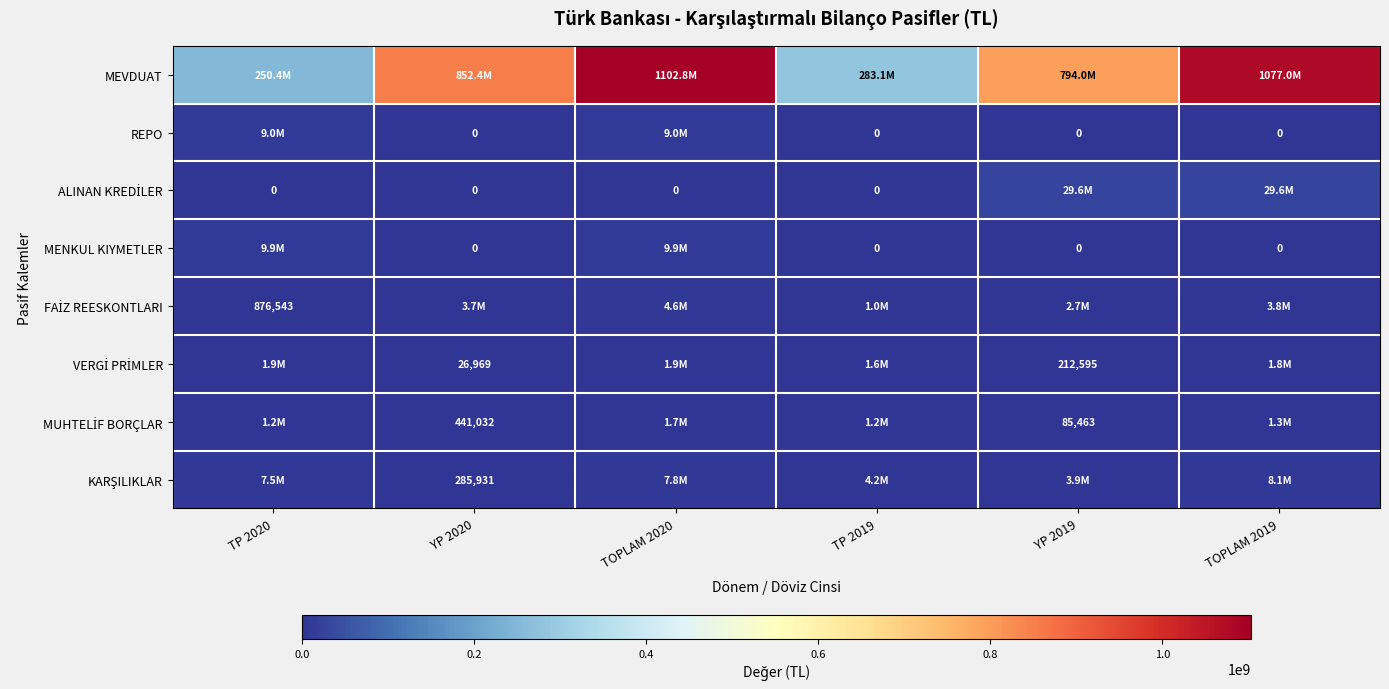

The value of MENKUL KIYMETLER at TOPLAM 2019 is -6080214. True or false?

False